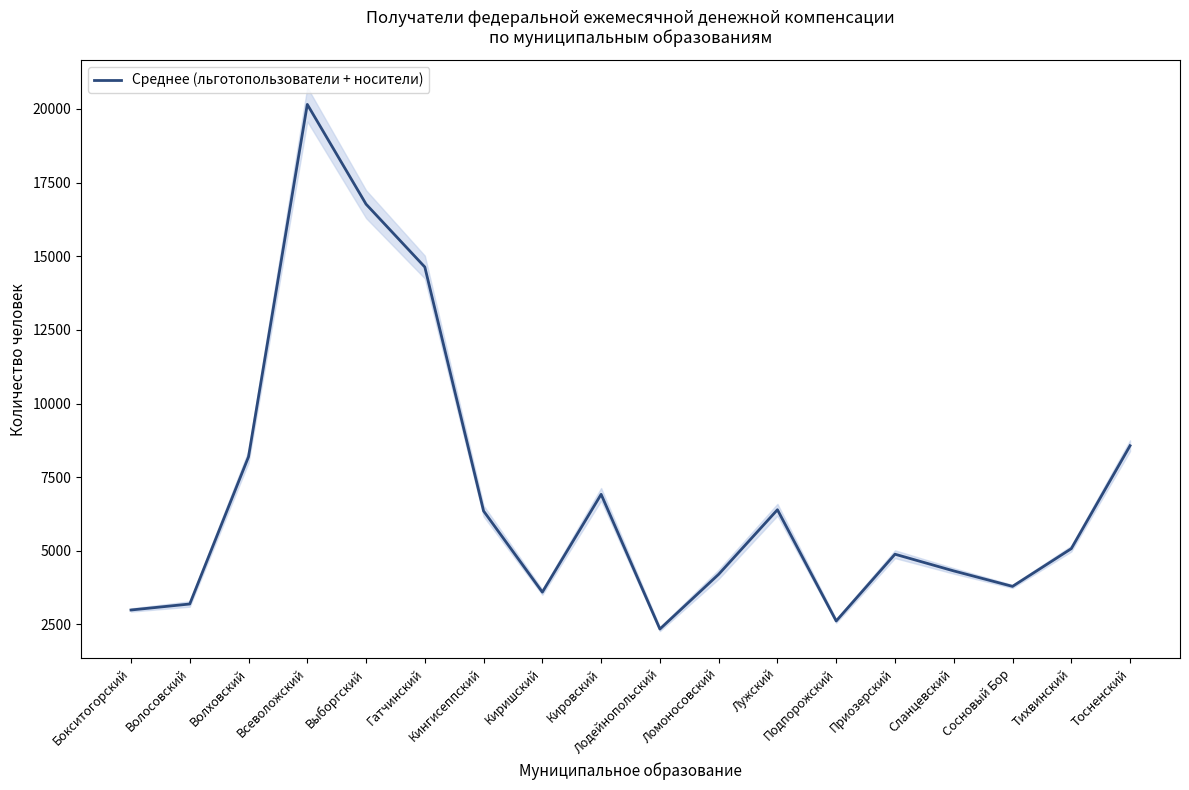

List the labels in order of value, largest first.

Всеволожский, Выборгский, Гатчинский, Тосненский, Волховский, Кировский, Лужский, Кингисеппский, Тихвинский, Приозерский, Сланцевский, Ломоносовский, Сосновый Бор, Киришский, Волосовский, Бокситогорский, Подпорожский, Лодейнопольский